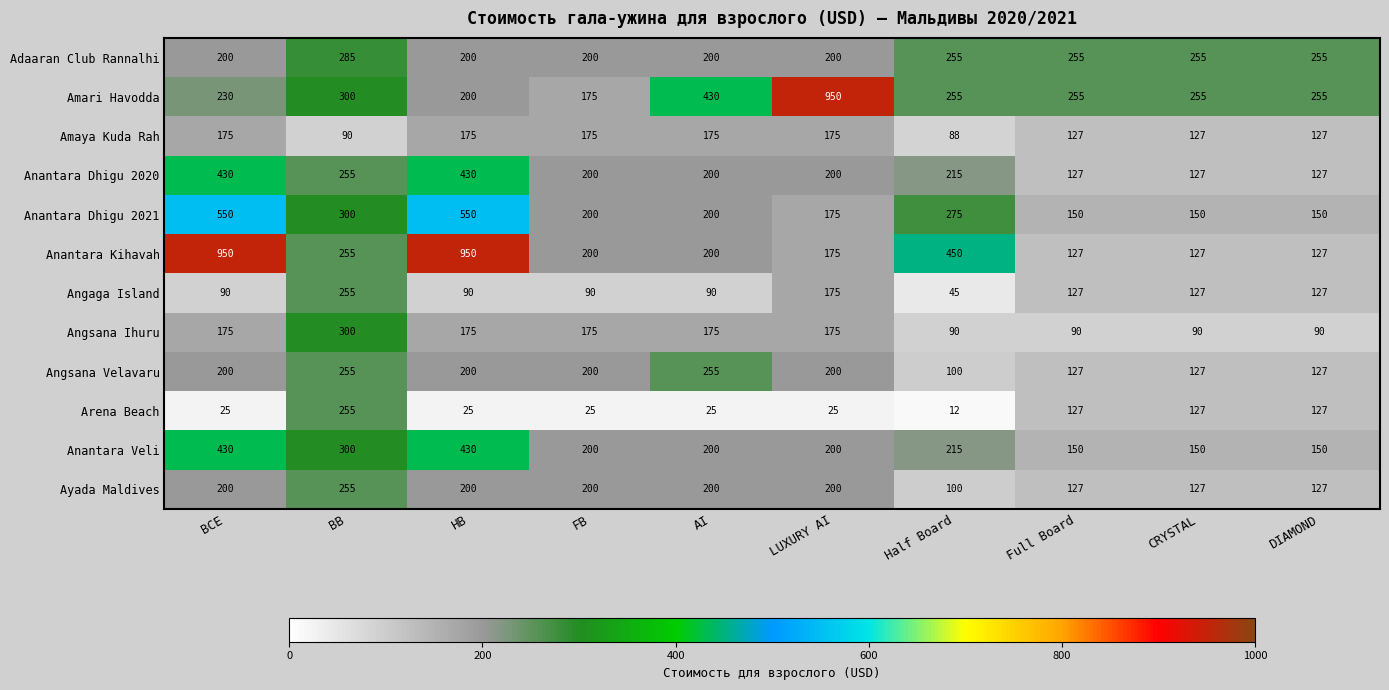

How many Angsana Velavaru values are between 127 and 200?

7